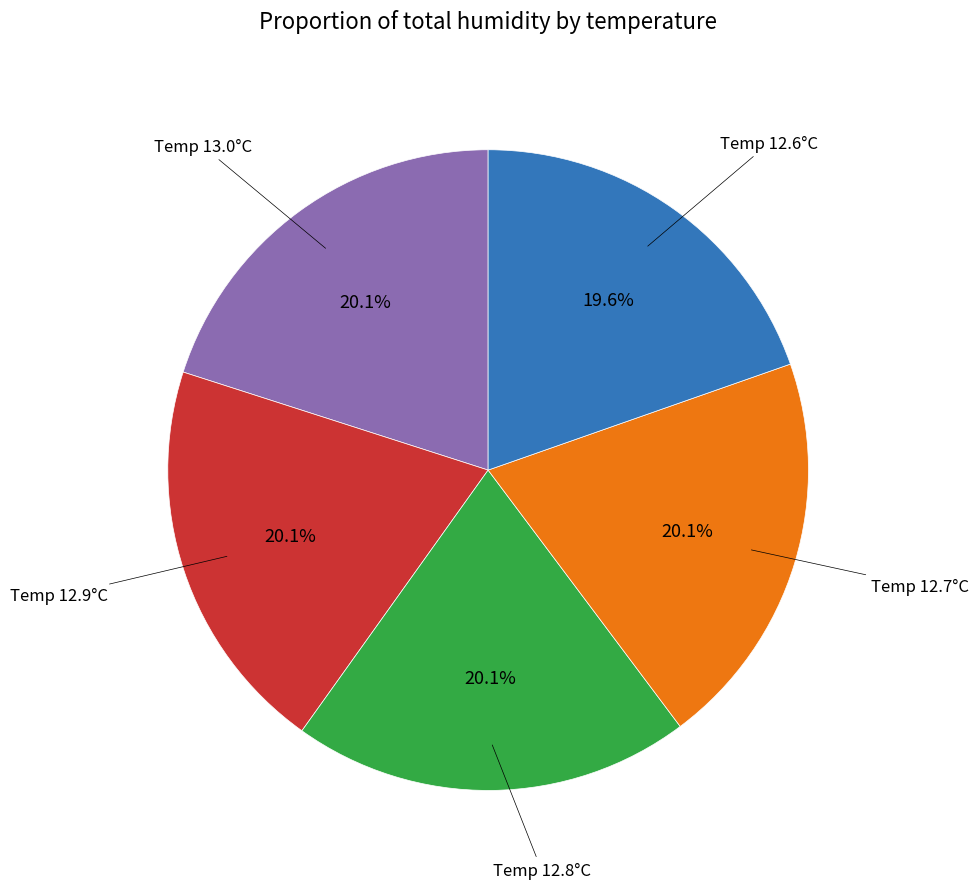

Count the number of slices in the pie.

5